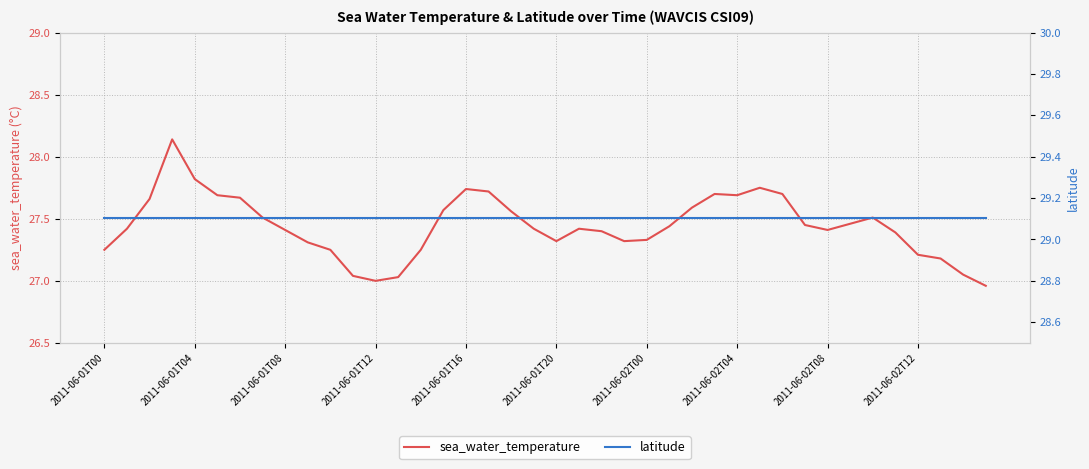

What is the difference between the maximum and minimum values in the sea_water_temperature series?

1.2